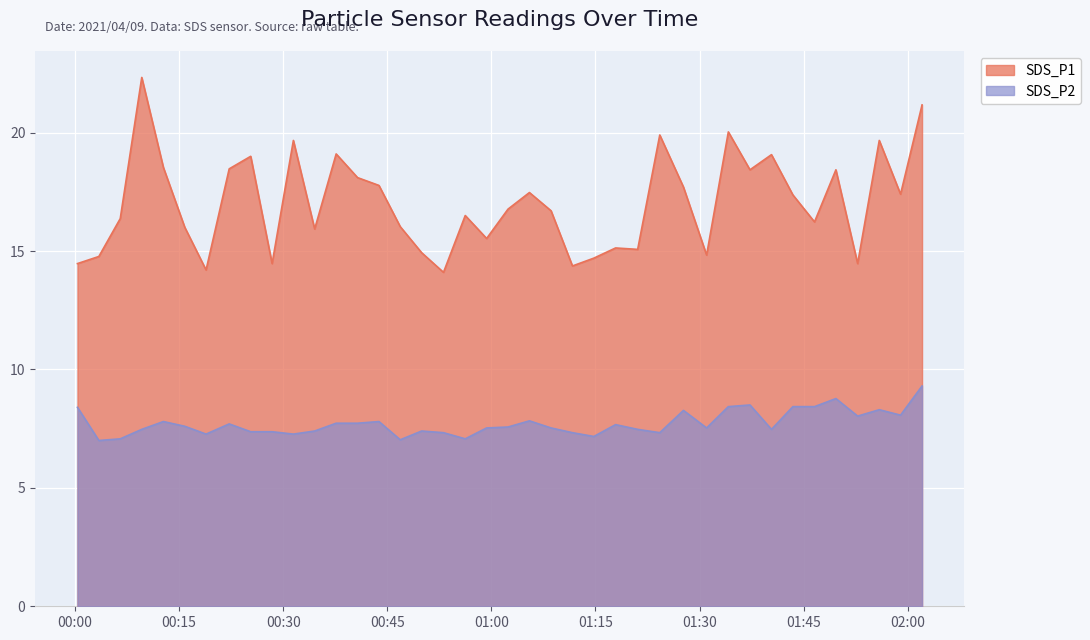

Is it true that SDS_P1 equals 19.1 at 2021/04/09 01:40:22?

True